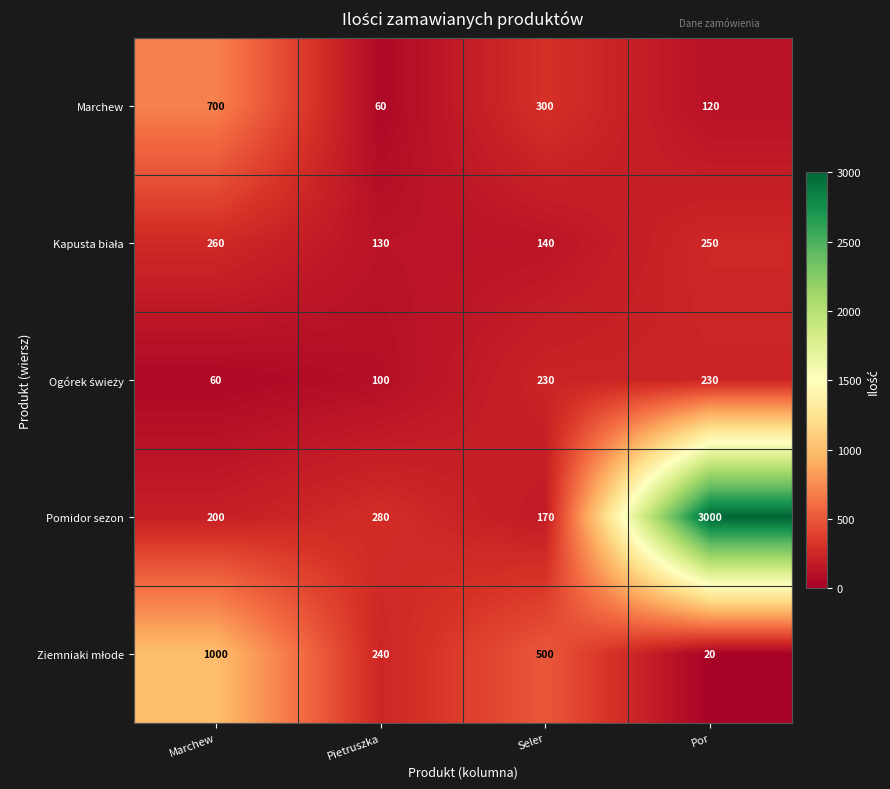

Which series has the widest spread of values?

Pomidor sezon